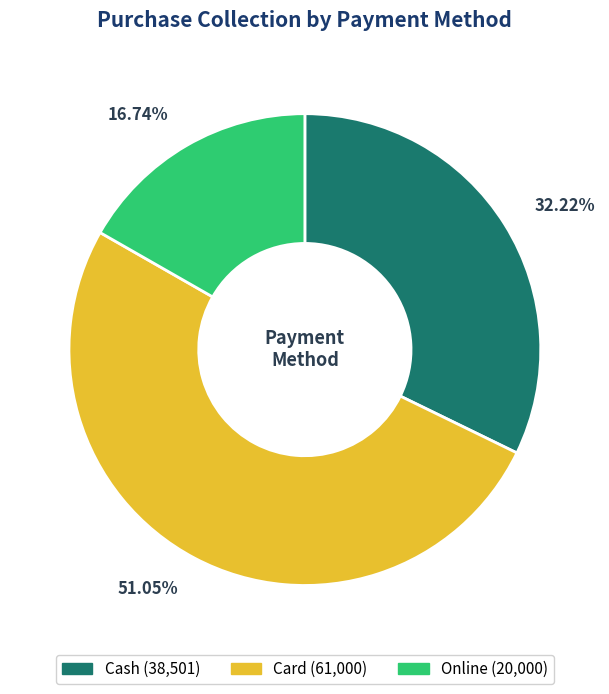

What percentage is the Card slice, to the nearest percent?

51%